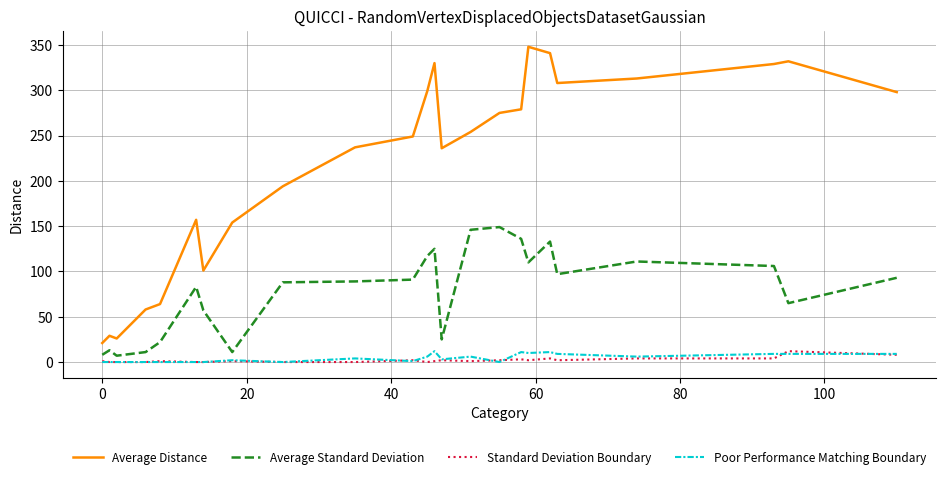

What is the maximum value for Standard Deviation Boundary?

12